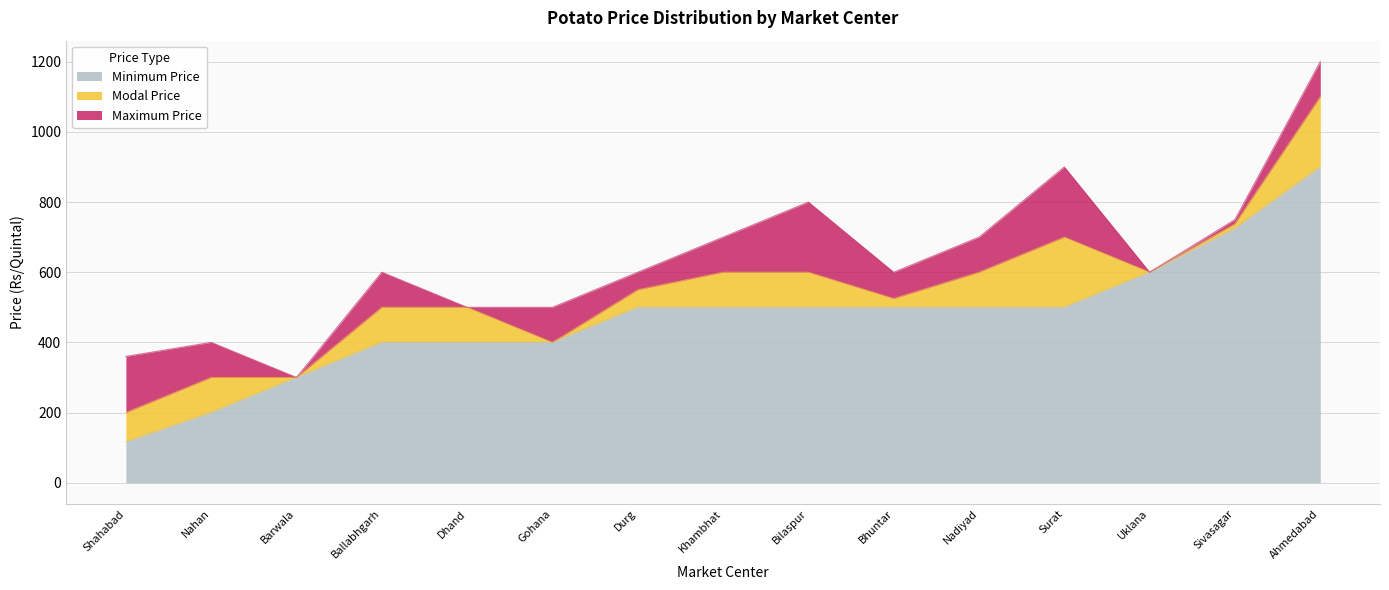

Which has a higher value, Durg or Nahan?

Durg